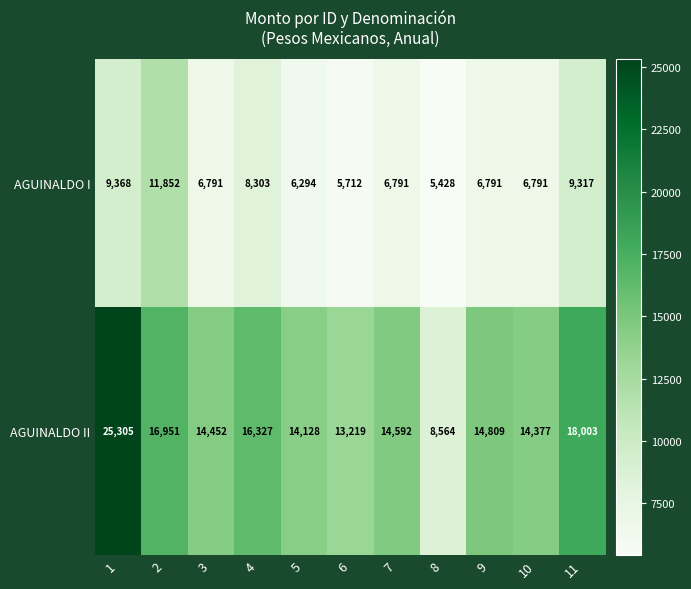

The value of AGUINALDO II at 6 is 20597. True or false?

False